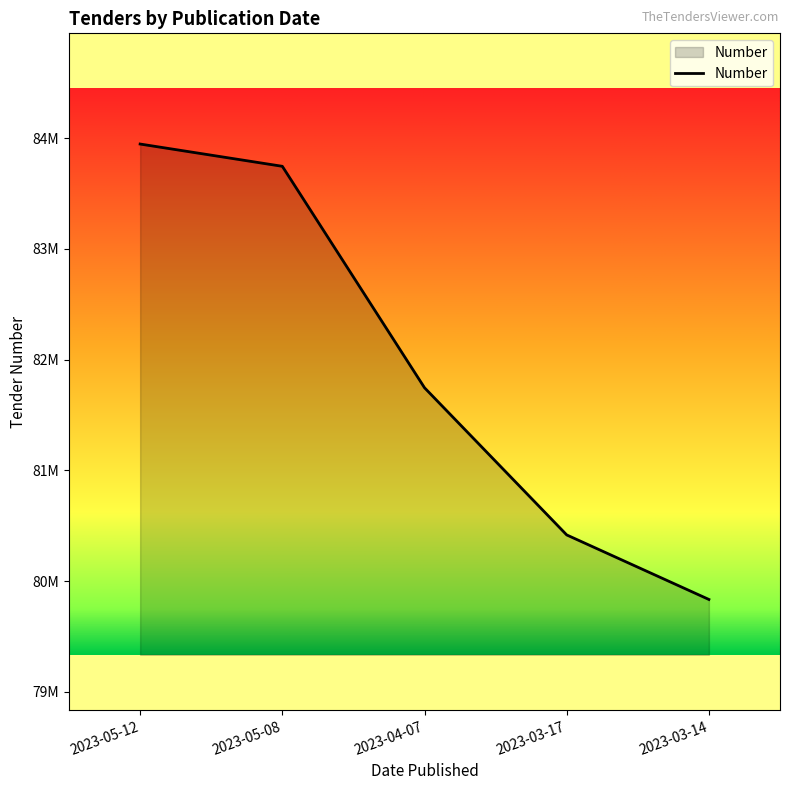

Does the chart have visible grid lines?

No